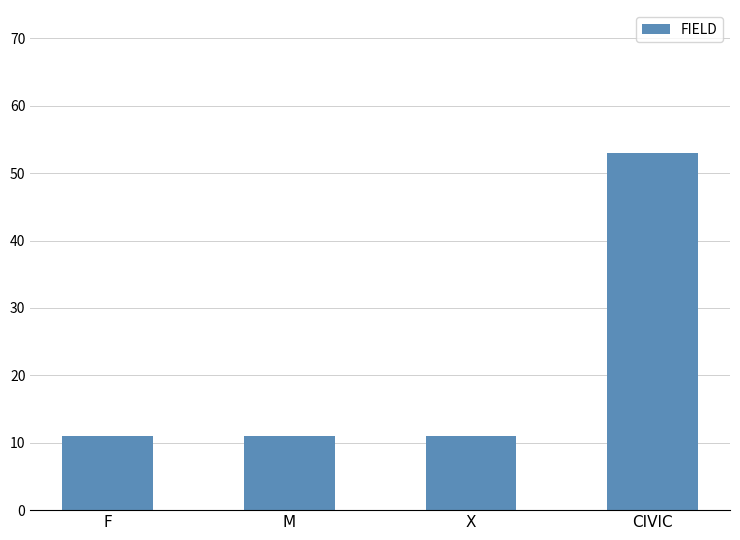

Which label corresponds to the largest value in the chart?

CIVIC